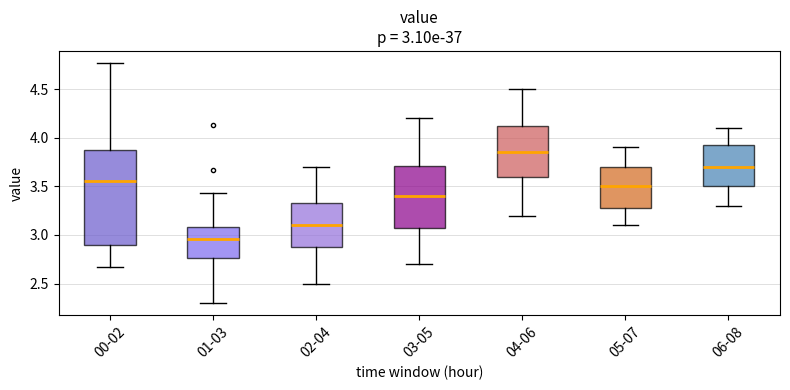

Comparing the boxes themselves (not the whiskers), which one is the tallest?

00-02